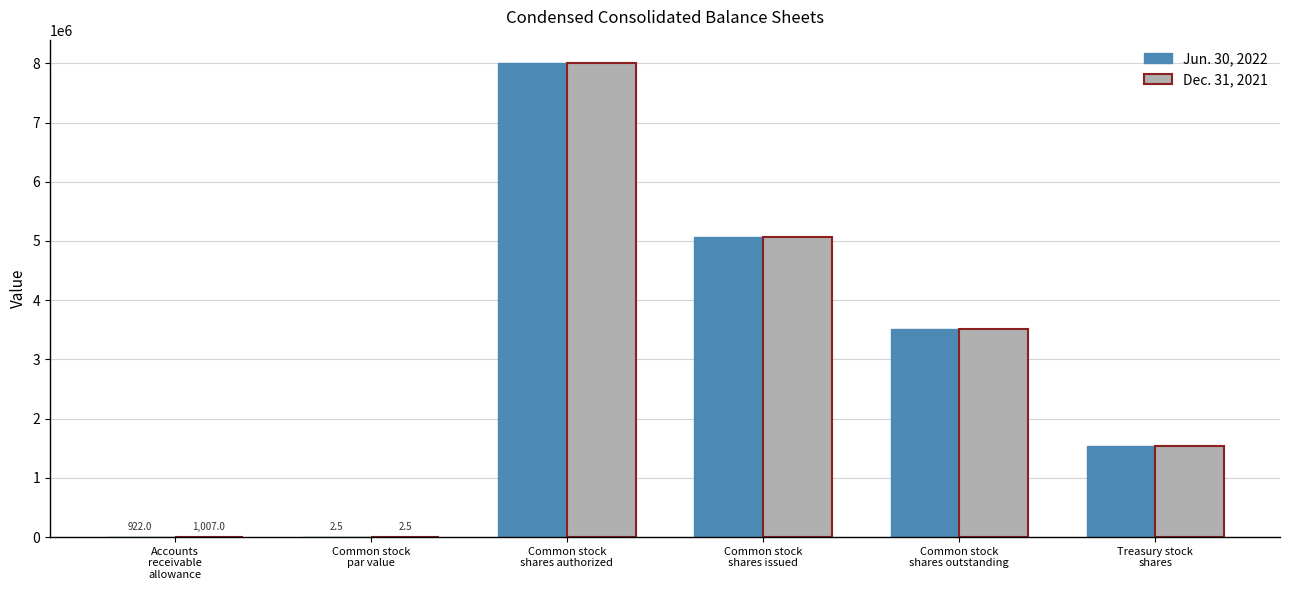

What is the maximum value for Dec. 31, 2021?

8000000.0